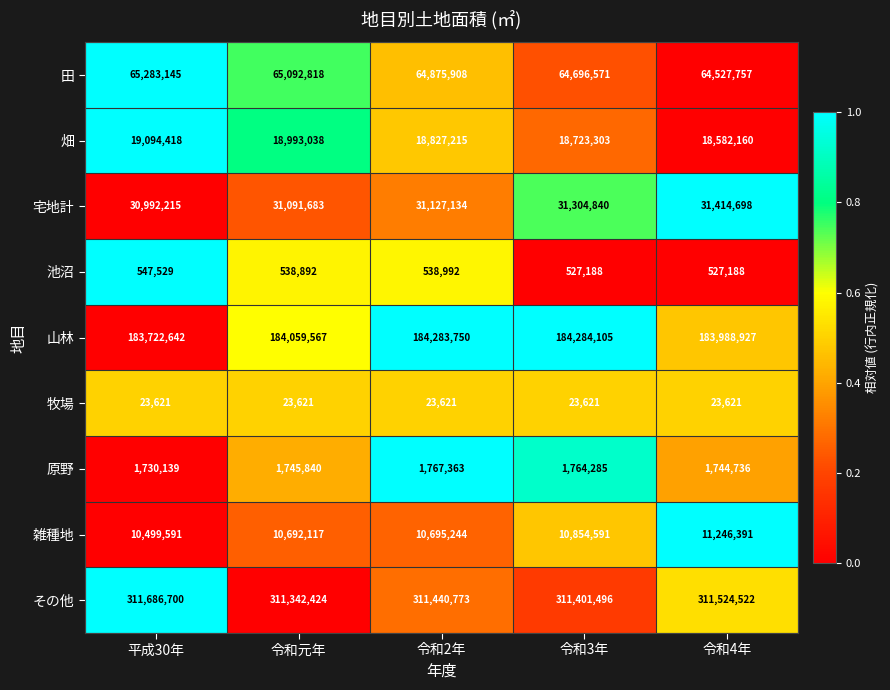

What is the total value across all series at 平成30年?

623580000